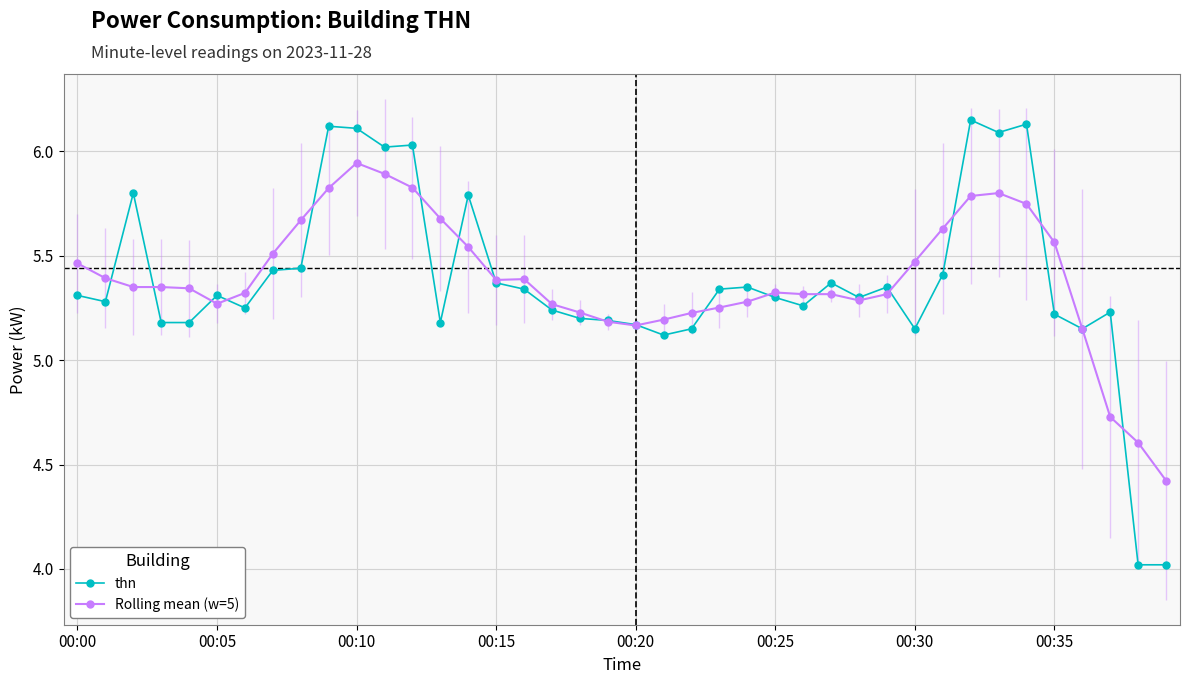

What is the lowest value of the Rolling mean (w=5) series?

4.4